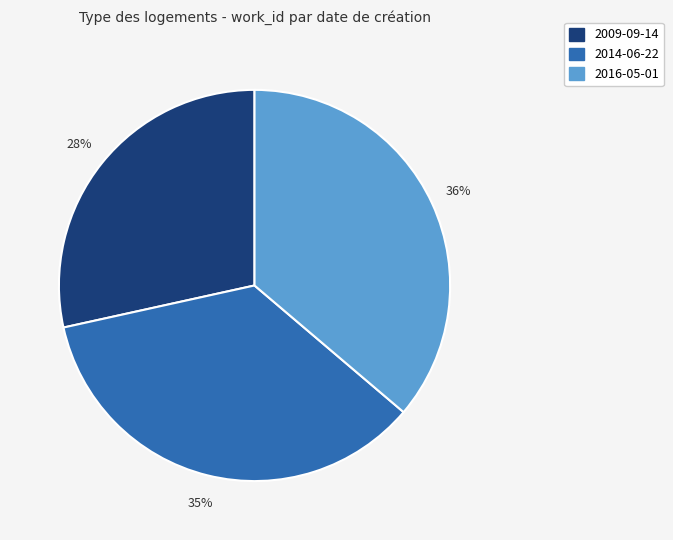

What is the ratio of the value at 2009-09-14 to the value at 2014-06-22?

0.8